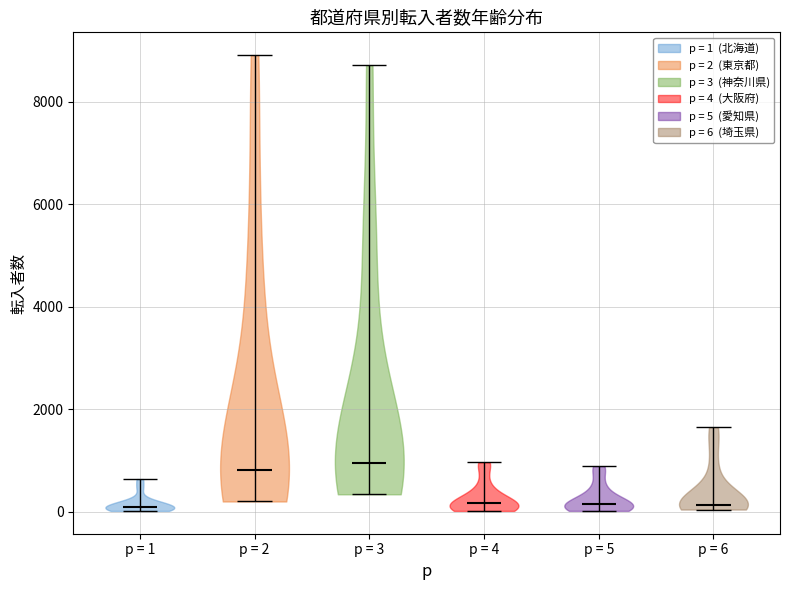

Reading left to right, read every violin against the y-axis: where its median line is, and the lowest and highest points it reaches. The values are not printed on the chart, so give them approximately, as read against the axis.

p = 1: median line 0, lowest point 0, highest point 600
p = 2: median line 800, lowest point 200, highest point 9000
p = 3: median line 1000, lowest point 400, highest point 8800
p = 4: median line 200, lowest point 0, highest point 1000
p = 5: median line 200, lowest point 0, highest point 800
p = 6: median line 200, lowest point 0, highest point 1600